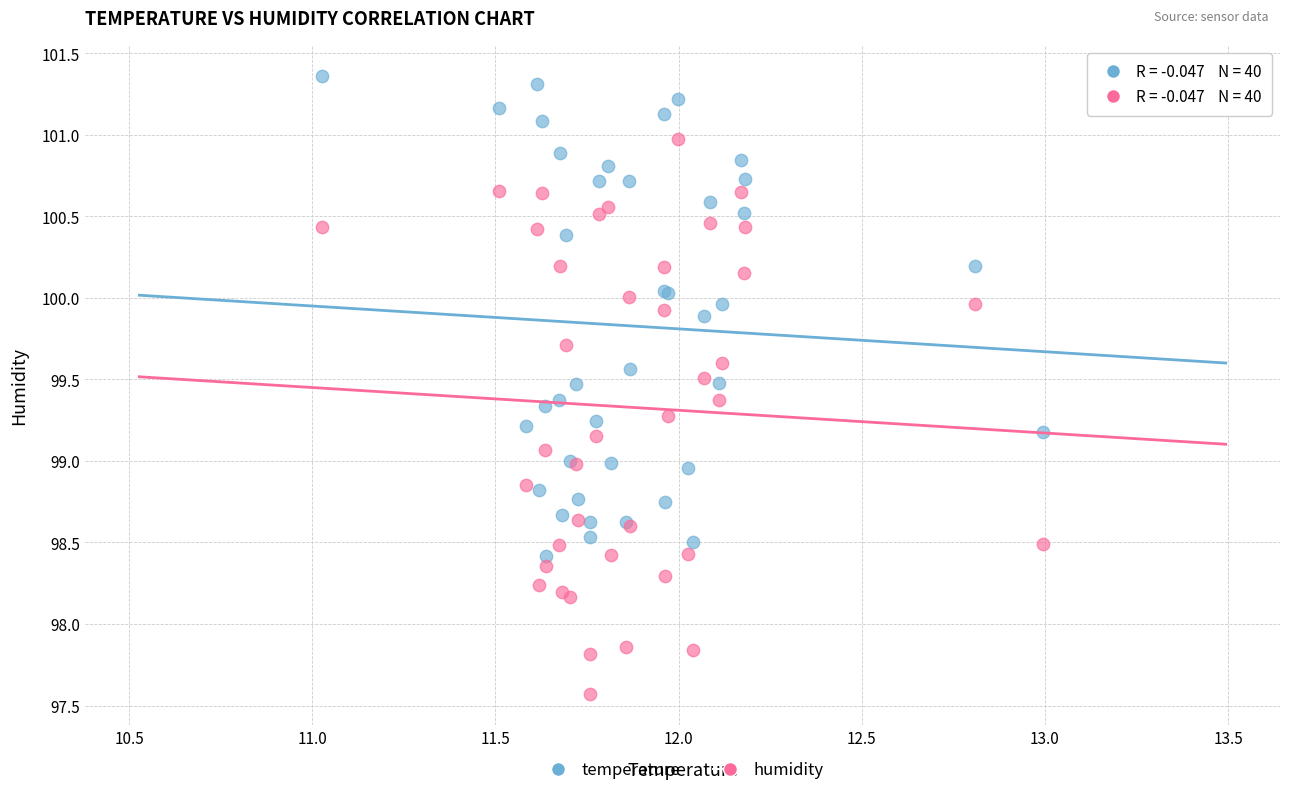

What are all the series names shown in the legend?

temperature, humidity